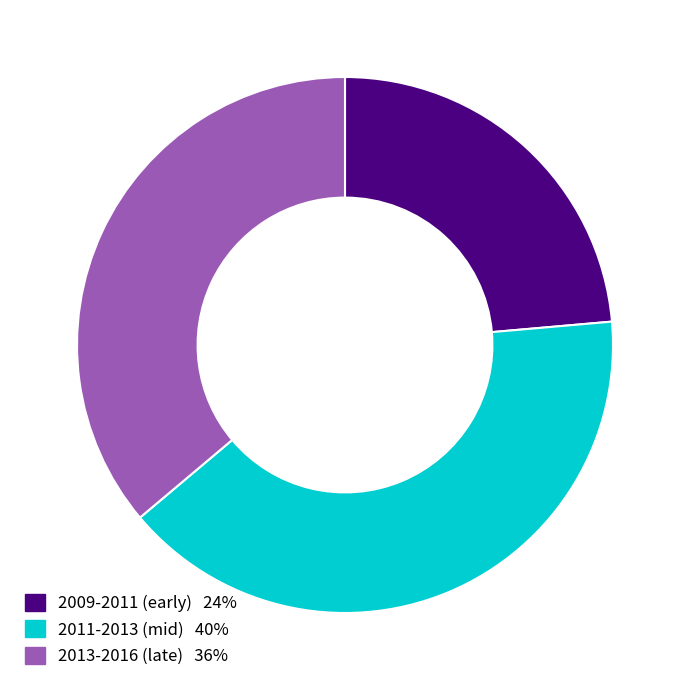

Is there a majority slice in this chart?

No